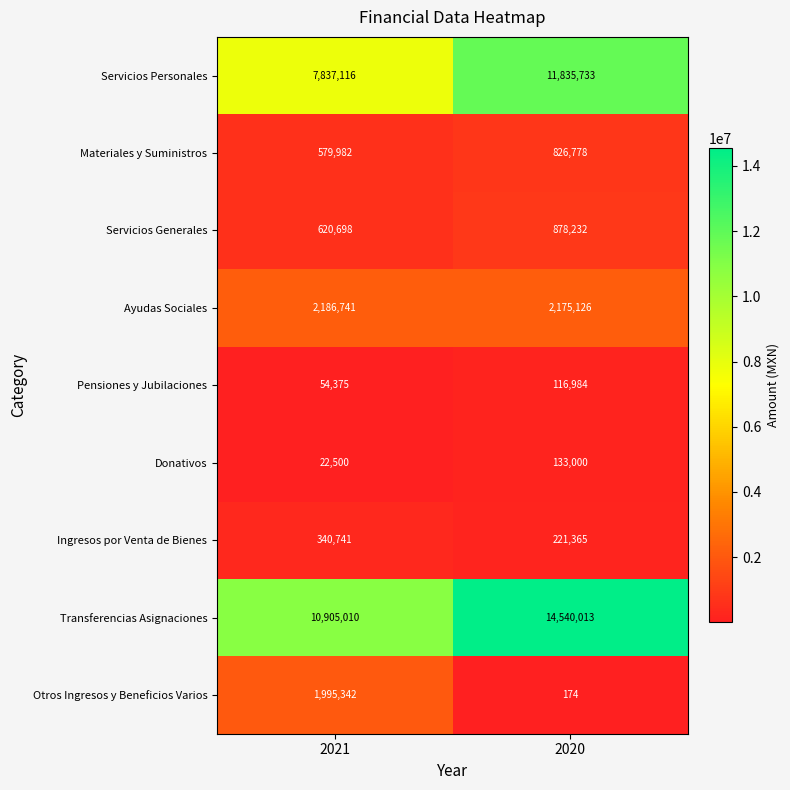

At which label does Otros Ingresos y Beneficios Varios reach its peak?

2021